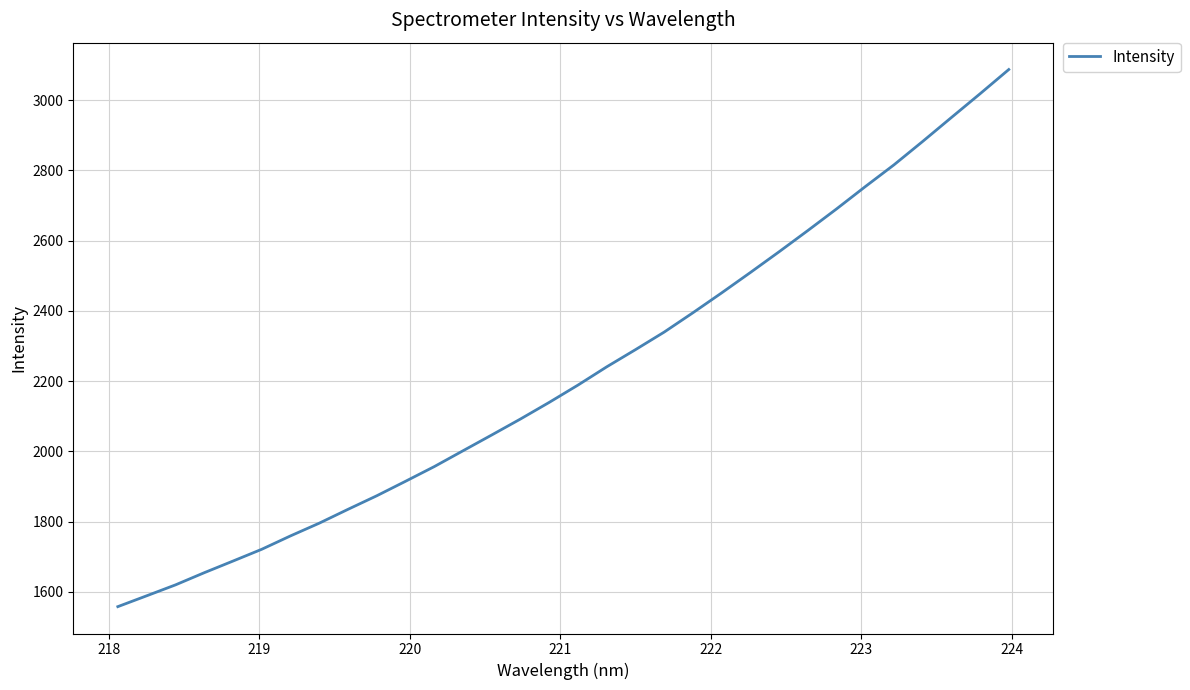

True or false: the data has more than 0 interior local peaks.

False